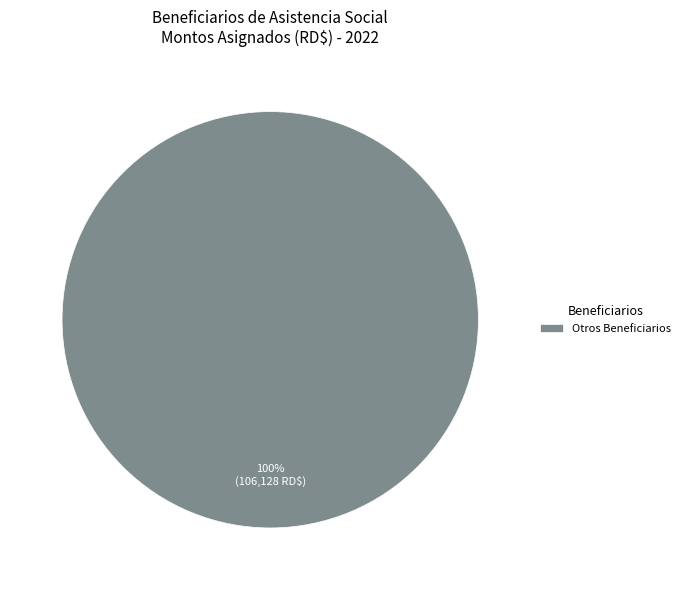

Rank the categories by value from highest to lowest.

Otros Beneficiarios